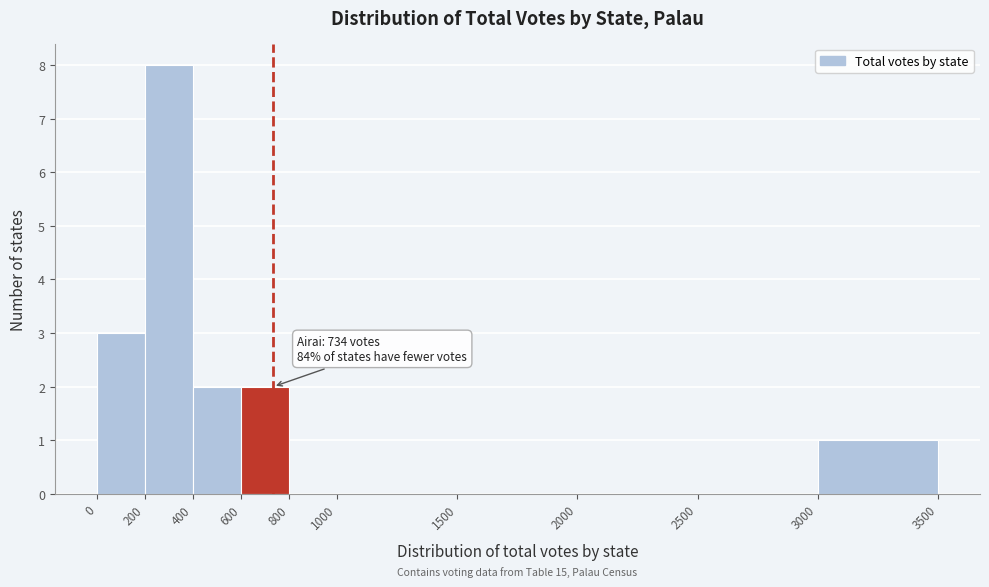

Which range on the x-axis has the tallest bar?

200 to 400